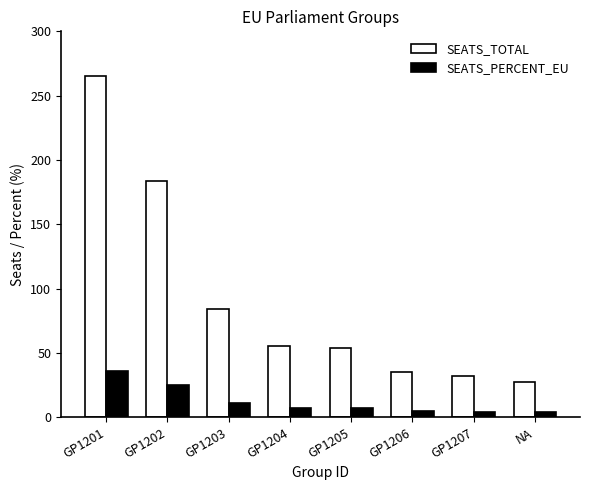

Which series has the largest total across all categories?

SEATS_TOTAL